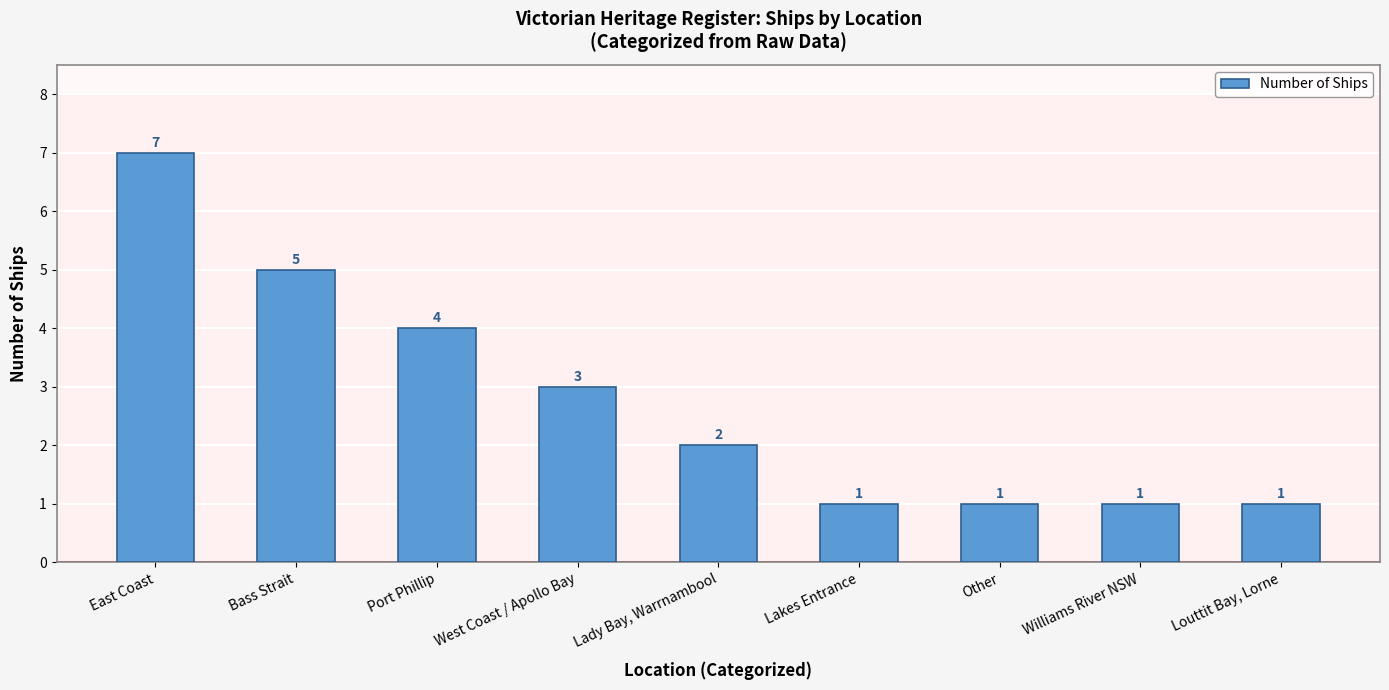

What is the value of the 7th bar from the left?

1